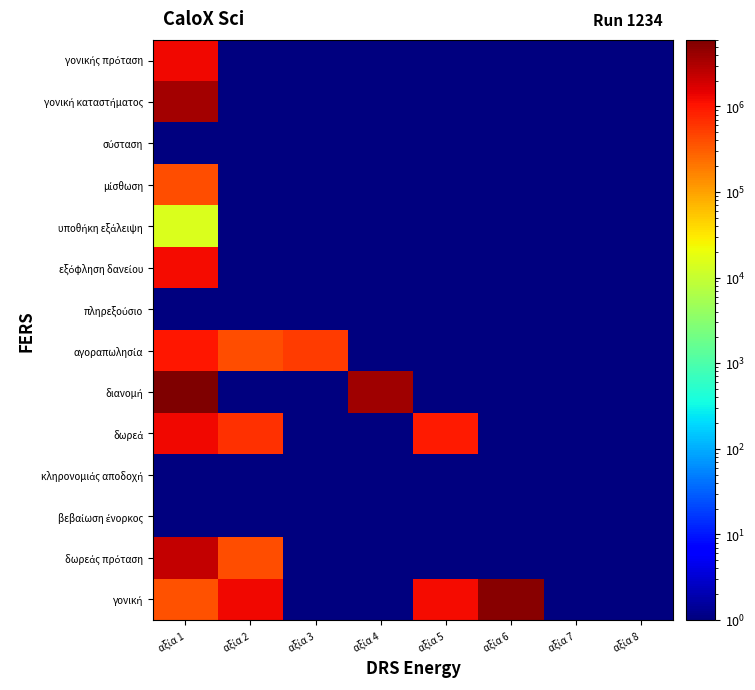

At which category does the chart reach its peak across all series?

αξία 1